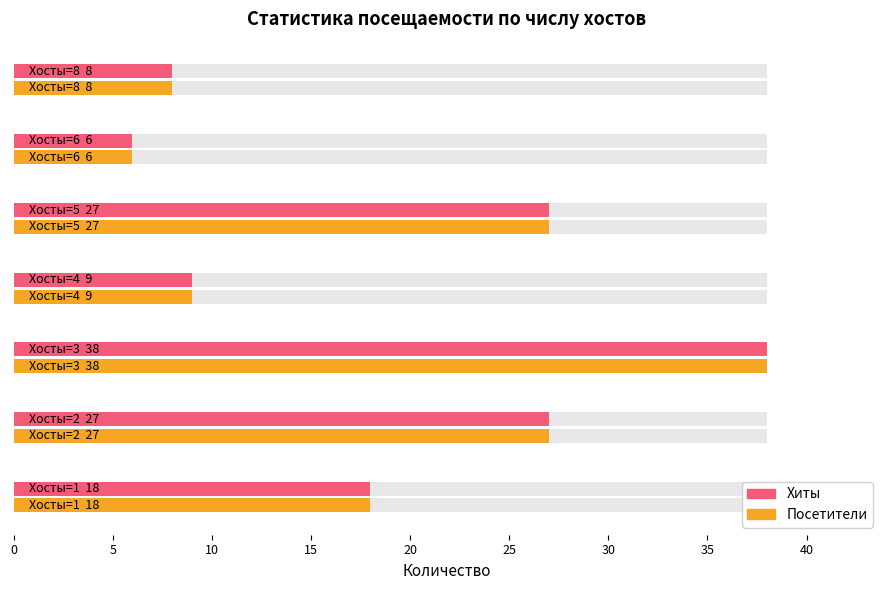

What is the difference between the second highest and second lowest values in the Хиты series?

19